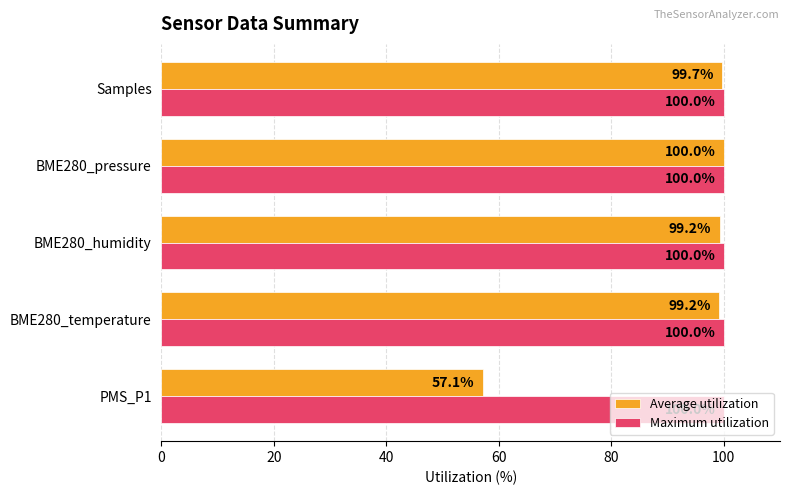

Where is Average utilization nearest to the value 78?

PMS_P1